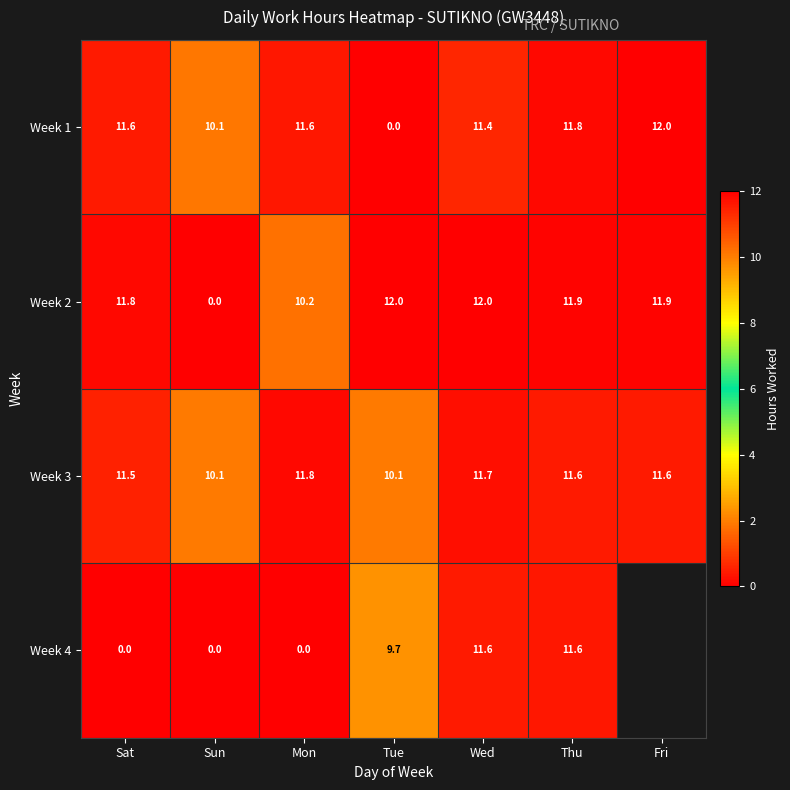

What is the difference between the Week 1 values at Mon and Wed?

0.2